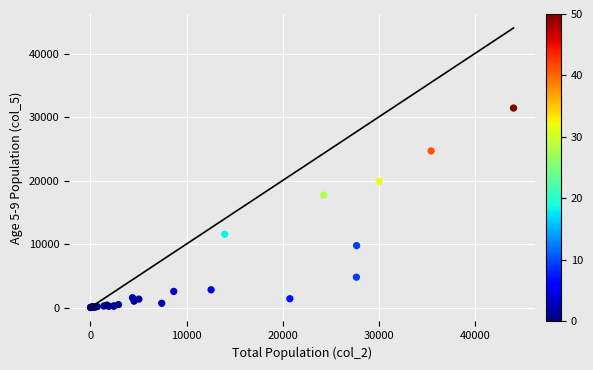

What Y value in the scatter plot is closest to 15710?

17694